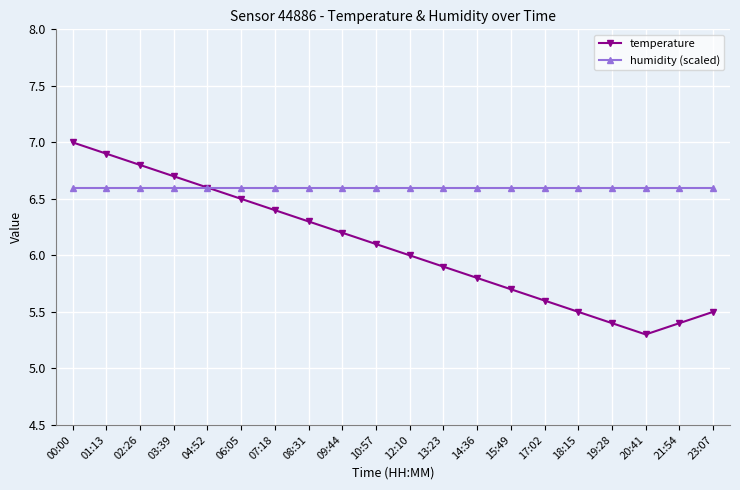

How many series are shown in this chart?

2